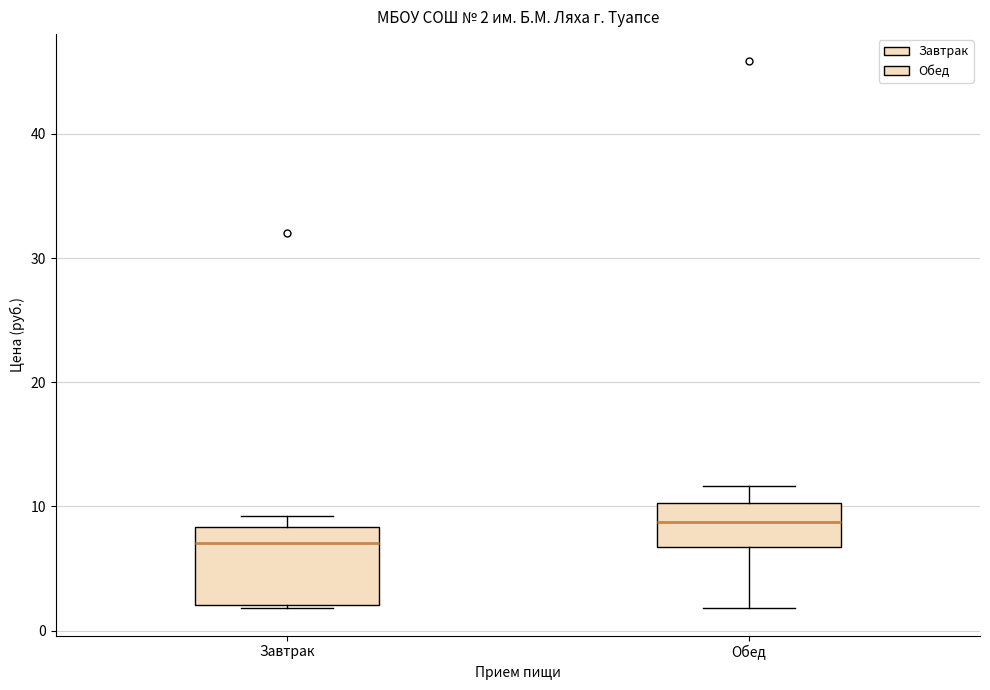

Which box is the tallest, from its lower edge to its upper edge?

Завтрак